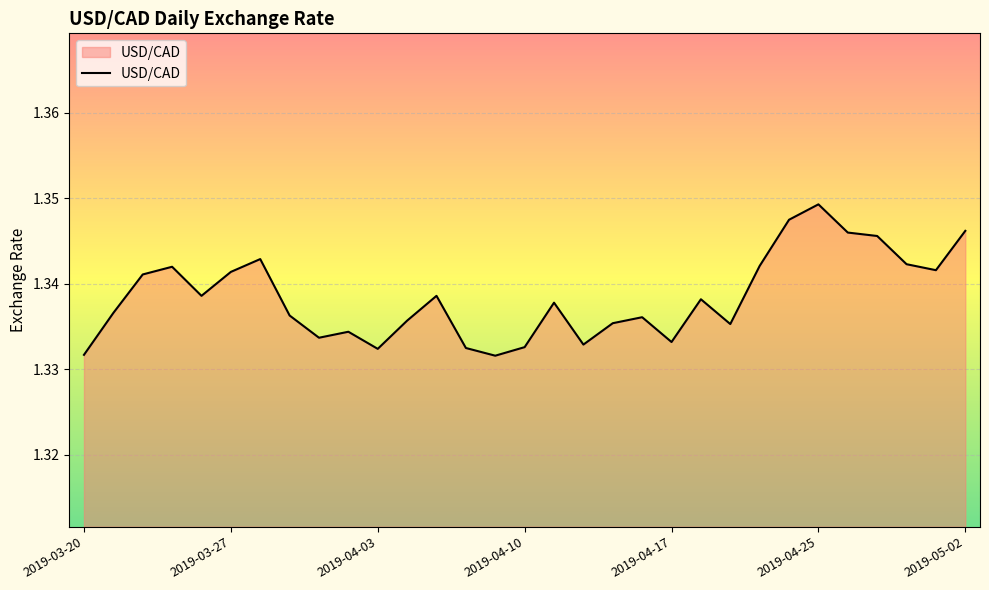

What is the label of the 21st point from the left?

2019-04-17